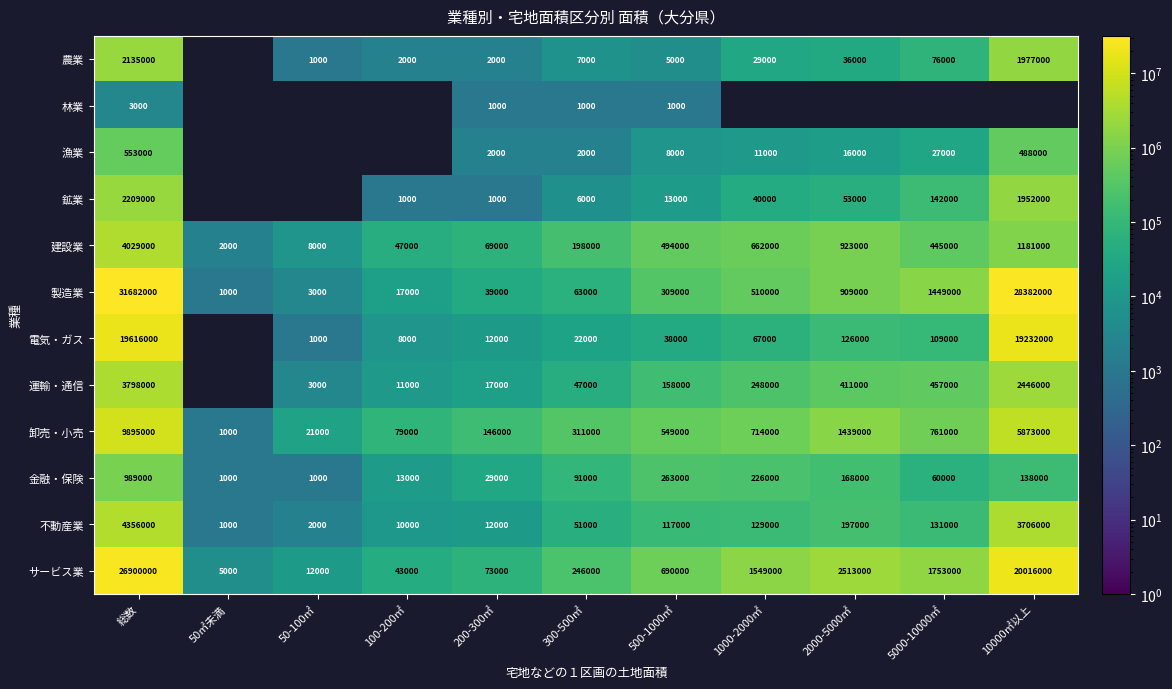

What is the lowest value of the 建設業 series?

2000